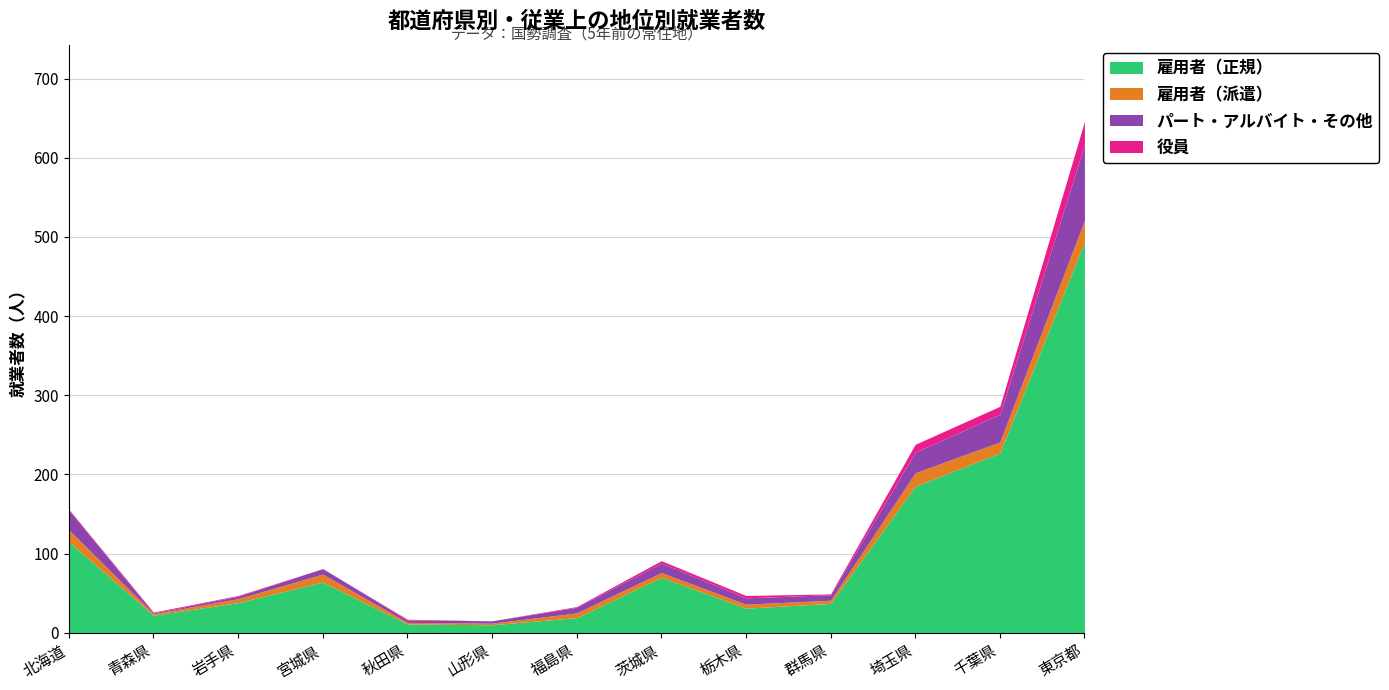

Where is the first local minimum for 雇用者（正規）?

青森県